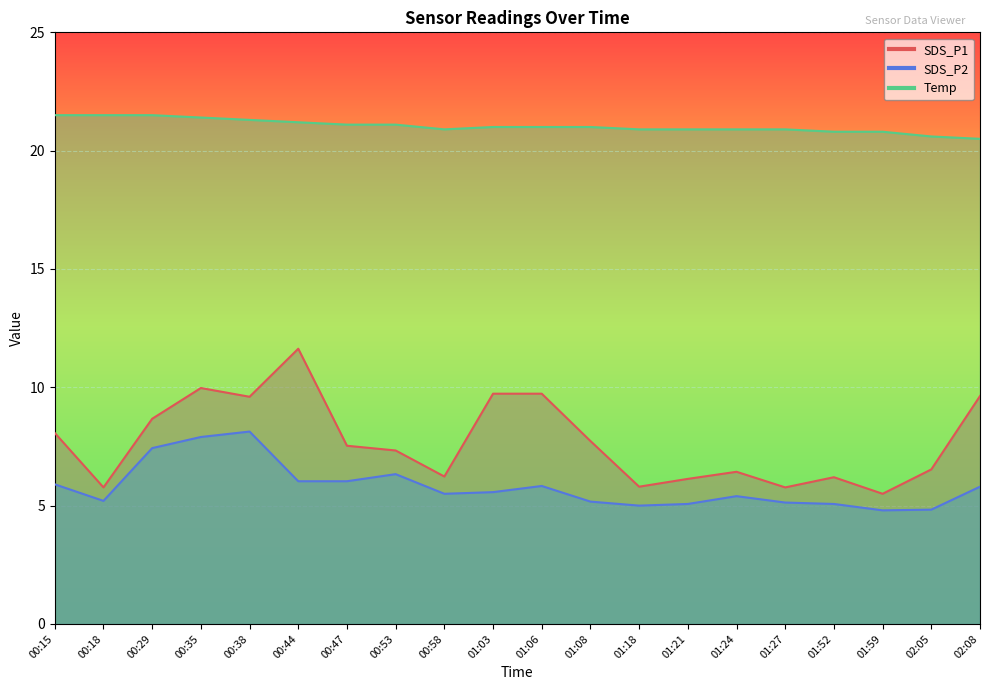

How many lines are shown in the chart?

3